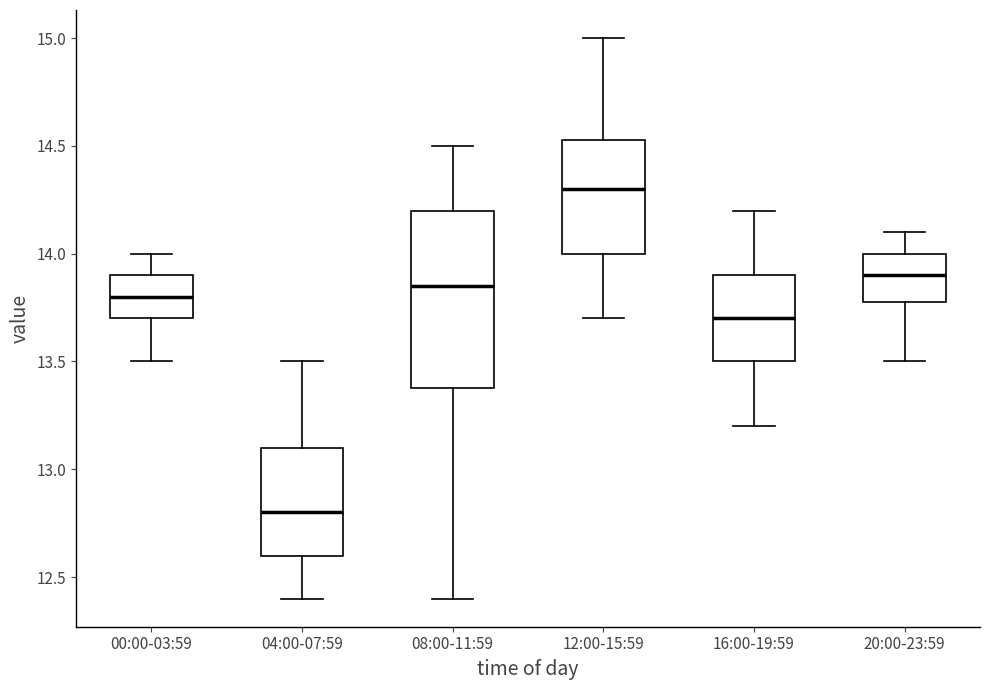

Reading left to right, read every box against the y-axis: the position of its median line, the range the box covers, and the ends of its whiskers. The values are not printed on the chart, so give them approximately, as read against the axis.

00:00-03:59: median 13.80, box 13.70 to 13.90, whiskers 13.50 to 14.00
04:00-07:59: median 12.80, box 12.60 to 13.10, whiskers 12.40 to 13.50
08:00-11:59: median 13.85, box 13.40 to 14.20, whiskers 12.40 to 14.50
12:00-15:59: median 14.30, box 14.00 to 14.55, whiskers 13.70 to 15.00
16:00-19:59: median 13.70, box 13.50 to 13.90, whiskers 13.20 to 14.20
20:00-23:59: median 13.90, box 13.80 to 14.00, whiskers 13.50 to 14.10